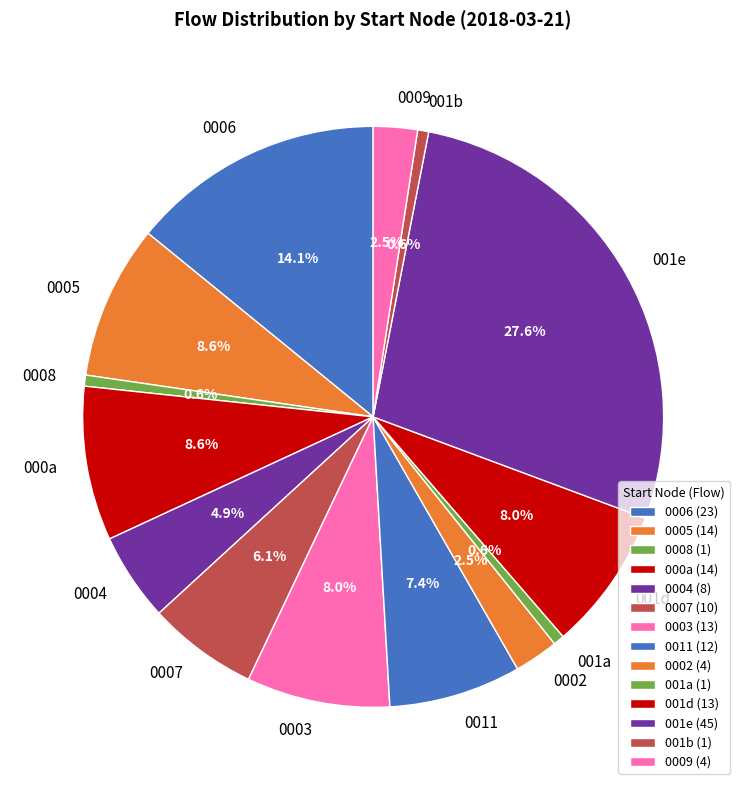

Count the number of slices in the pie.

14